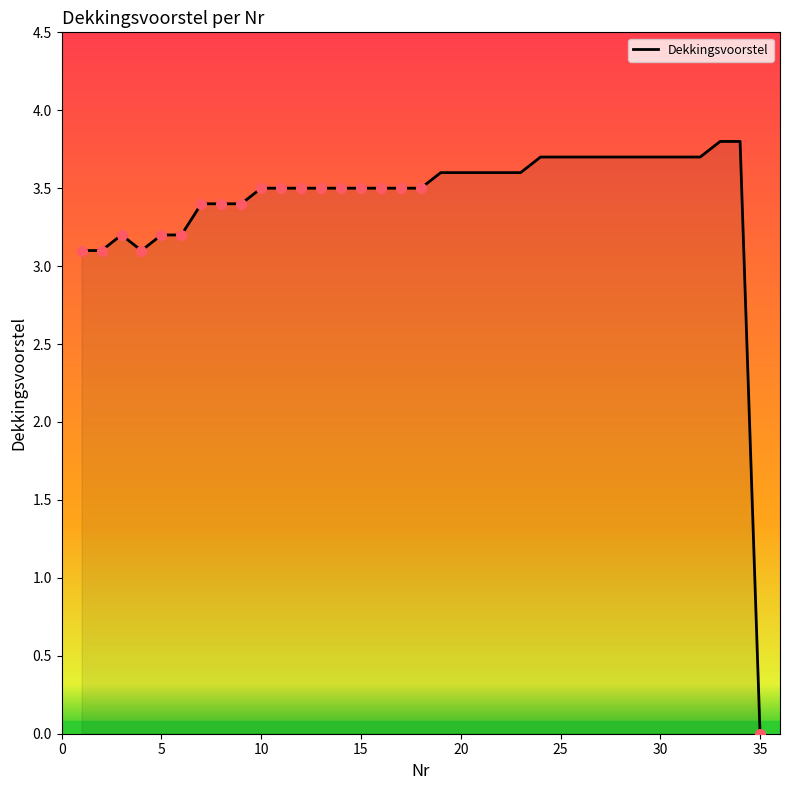

Reading left to right, what are all the values shown in this chart?

3.1	3.1	3.2	3.1	3.2	3.2	3.4	3.4	3.4	3.5	3.5	3.5	3.5	3.5	3.5	3.5	3.5	3.5	3.6	3.6	3.6	3.6	3.6	3.7	3.7	3.7	3.7	3.7	3.7	3.7	3.7	3.7	3.8	3.8	0.0